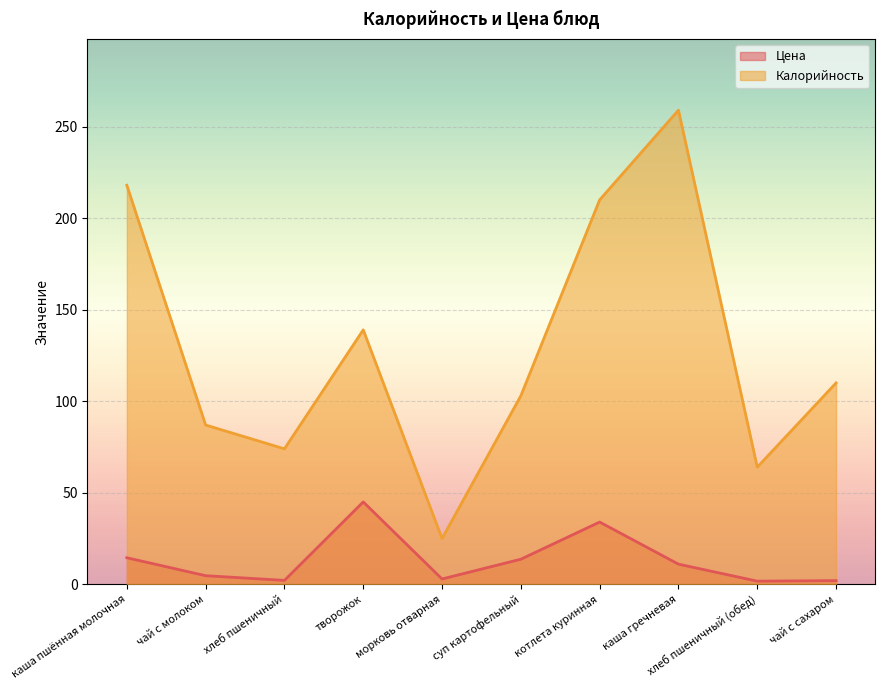

What is the label of the 5th point from the left?

морковь отварная